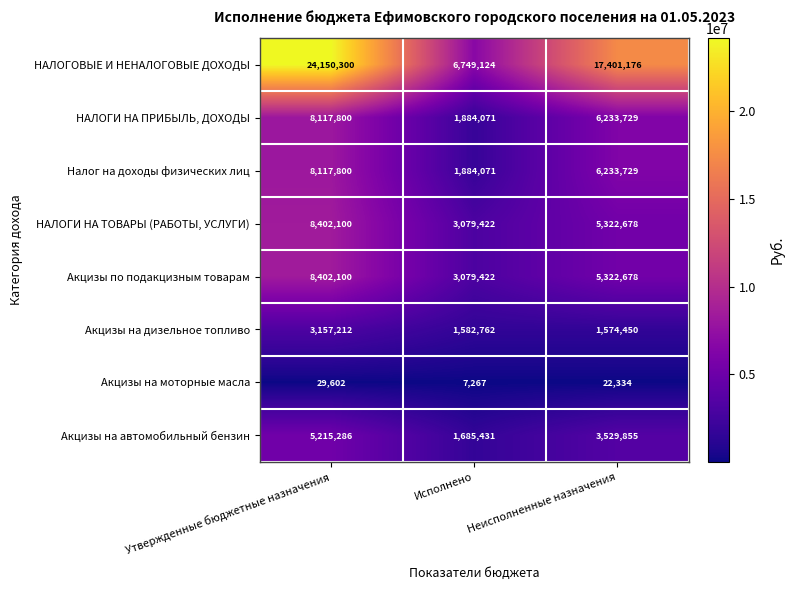

What is the greatest value displayed?

24150300